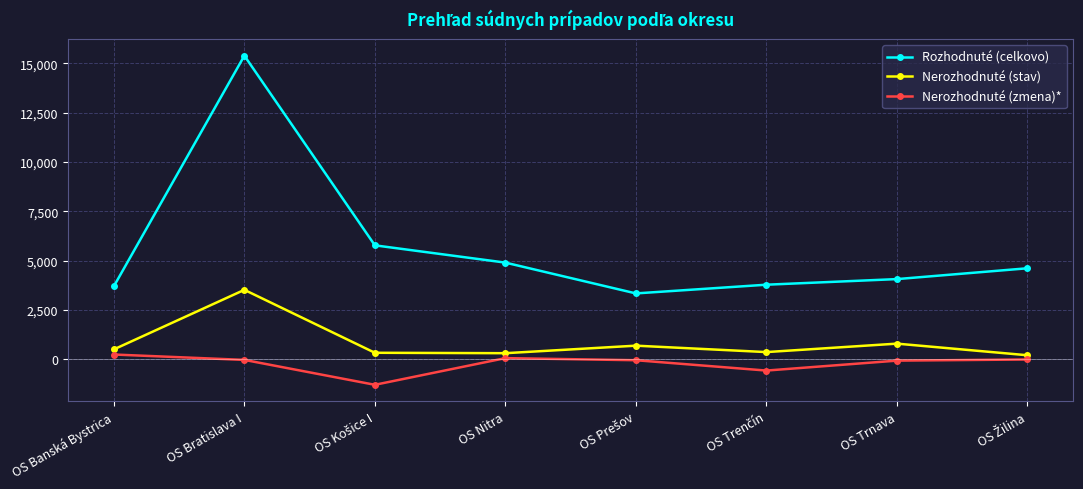

What is the label of the 4th point from the left?

OS Nitra